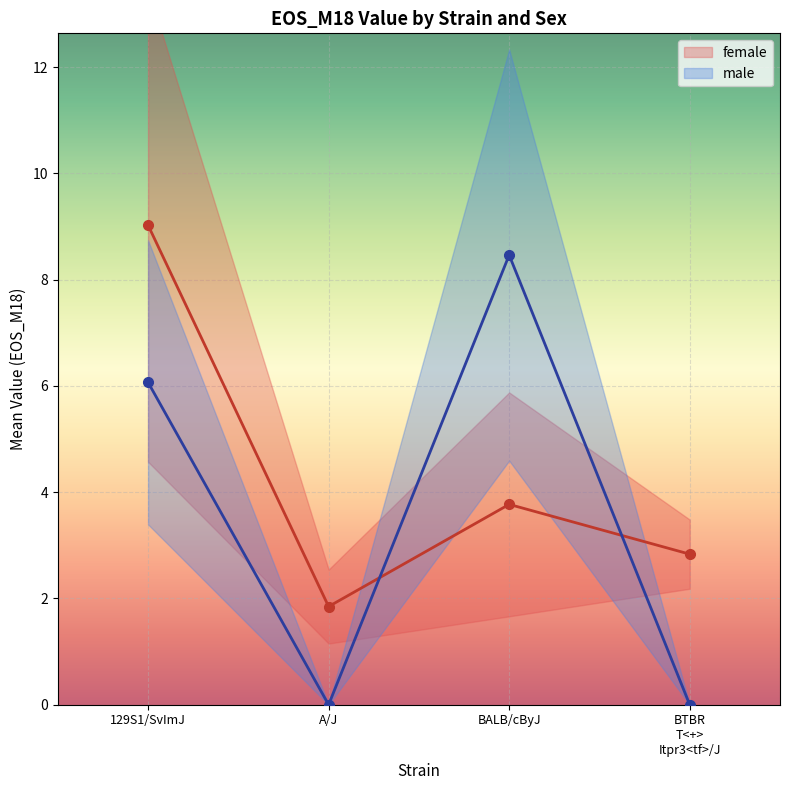

What is the sum of the female values at 129S1/SvImJ and BALB/cByJ?

12.8